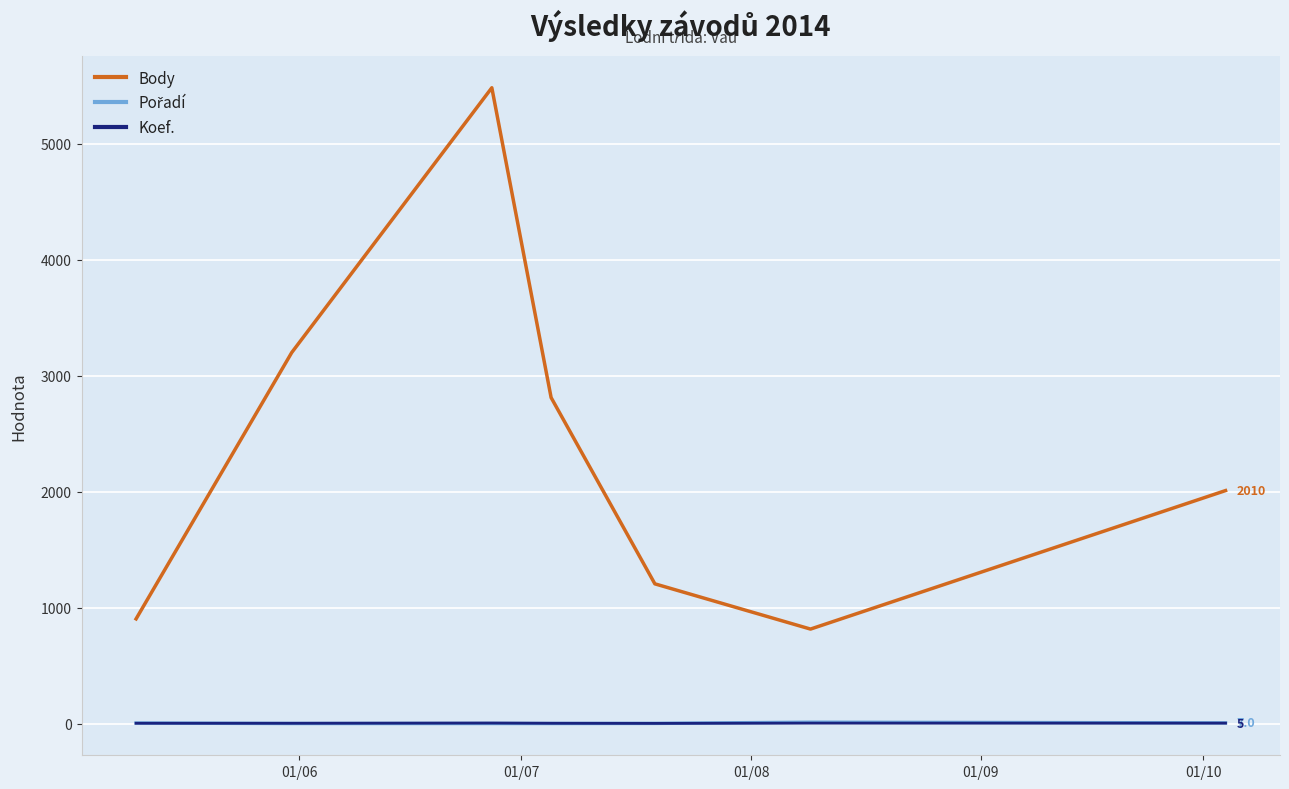

Which series has the largest range (max minus min)?

Body